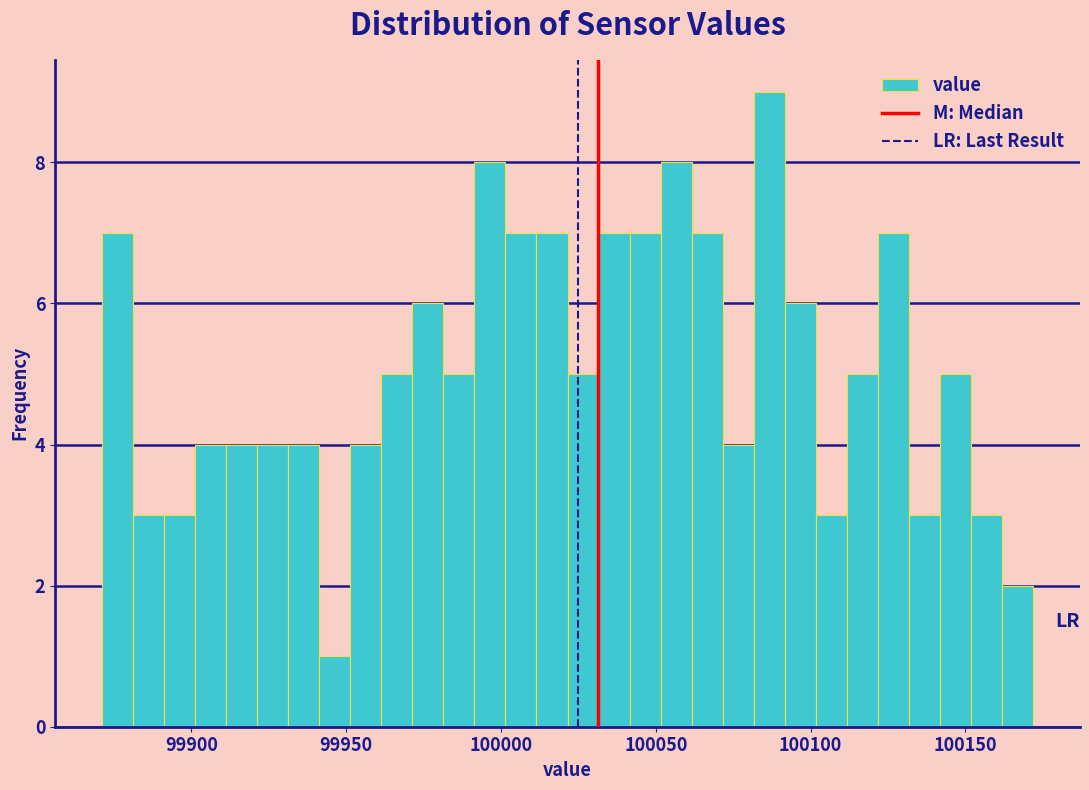

Read against the x-axis, roughly where is the centre of the tallest bar?

100085